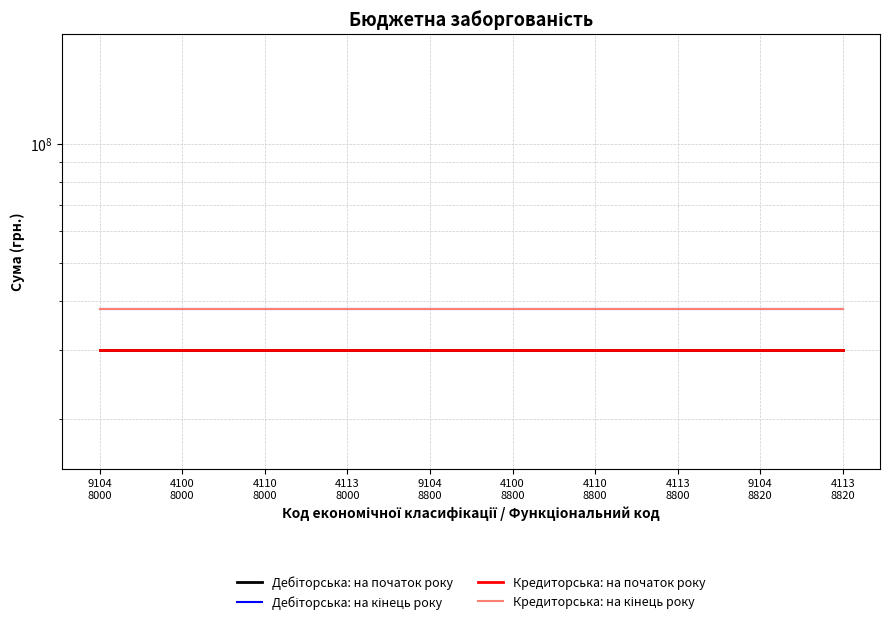

Reading left to right, what are all the values shown in this chart?

Дебіторська: на початок року: 29957108.0	29957108.0	29957108.0	29957108.0	29957108.0	29957108.0	29957108.0	29957108.0	29957108.0	29957108.0
Дебіторська: на кінець року: 38152425.5	38152425.5	38152425.5	38152425.5	38152425.5	38152425.5	38152425.5	38152425.5	38152425.5	38152425.5
Кредиторська: на початок року: 29957108.0	29957108.0	29957108.0	29957108.0	29957108.0	29957108.0	29957108.0	29957108.0	29957108.0	29957108.0
Кредиторська: на кінець року: 38152425.5	38152425.5	38152425.5	38152425.5	38152425.5	38152425.5	38152425.5	38152425.5	38152425.5	38152425.5